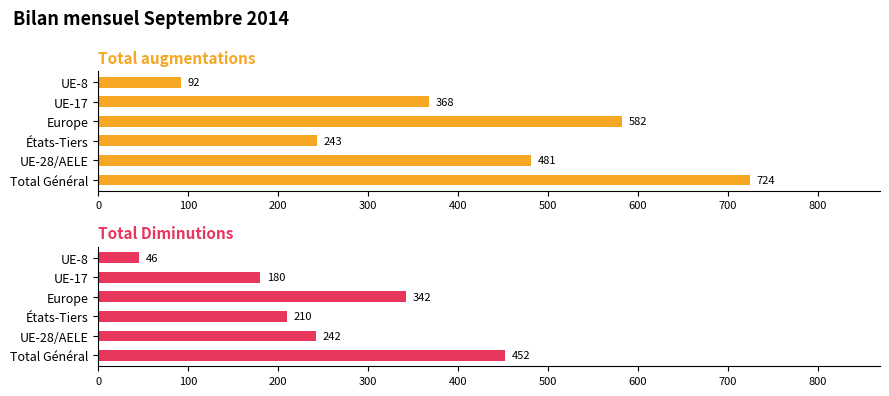

What is the smallest value displayed?

46